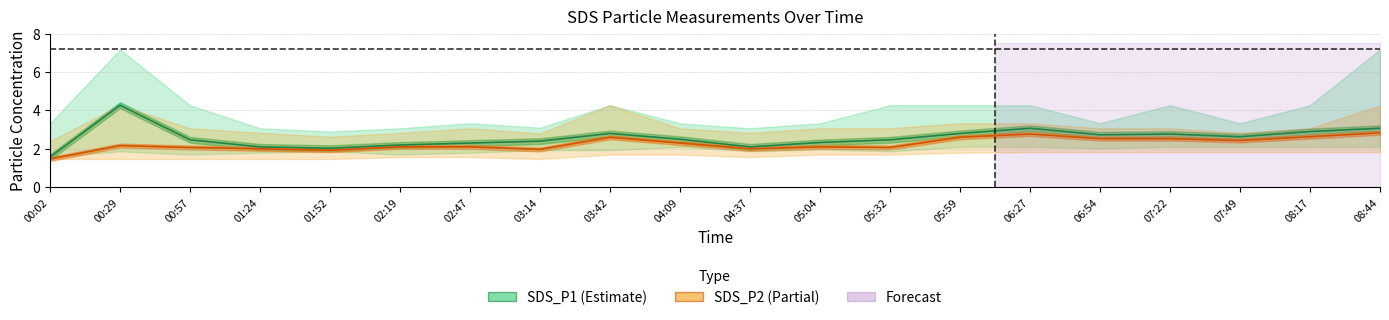

Reading right to left, extract all data points from this chart.

SDS_P1 line: 08:44=3.1	08:17=2.9	07:49=2.6	07:22=2.8	06:54=2.7	06:27=3.1	05:59=2.8	05:32=2.5	05:04=2.3	04:37=2.1	04:09=2.5	03:42=2.8	03:14=2.4	02:47=2.3	02:19=2.2	01:52=2.0	01:24=2.1	00:57=2.5	00:29=4.3	00:02=1.6
SDS_P2 line: 08:44=2.8	08:17=2.6	07:49=2.4	07:22=2.5	06:54=2.5	06:27=2.8	05:59=2.6	05:32=2.1	05:04=2.1	04:37=2.0	04:09=2.3	03:42=2.6	03:14=2.0	02:47=2.1	02:19=2.1	01:52=1.9	01:24=2.0	00:57=2.1	00:29=2.2	00:02=1.5